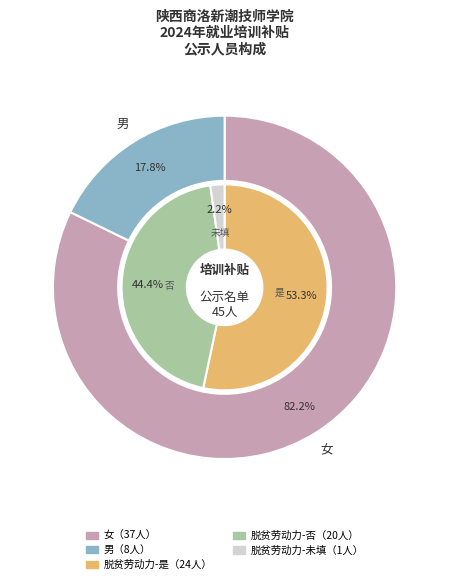

Which category has the biggest portion of the pie?

女